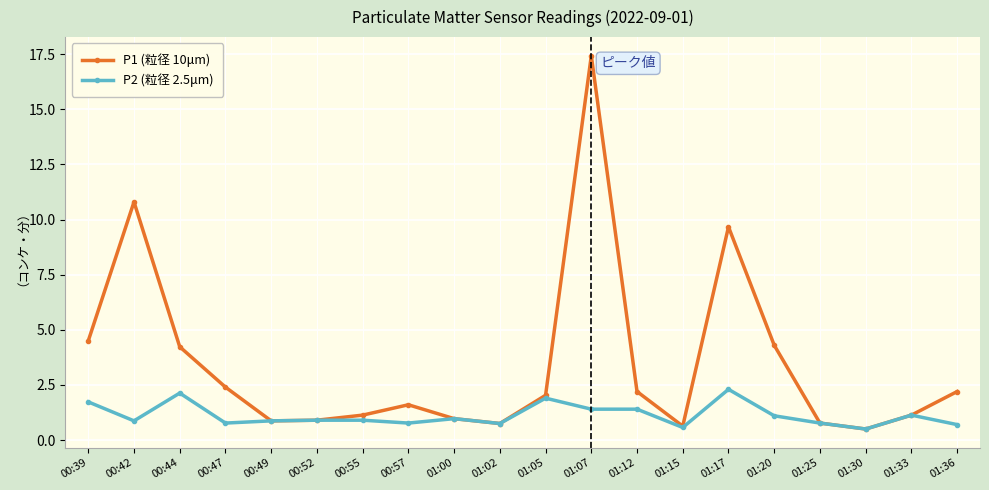

What is the spread (max minus min) of values at 01:17?

7.4